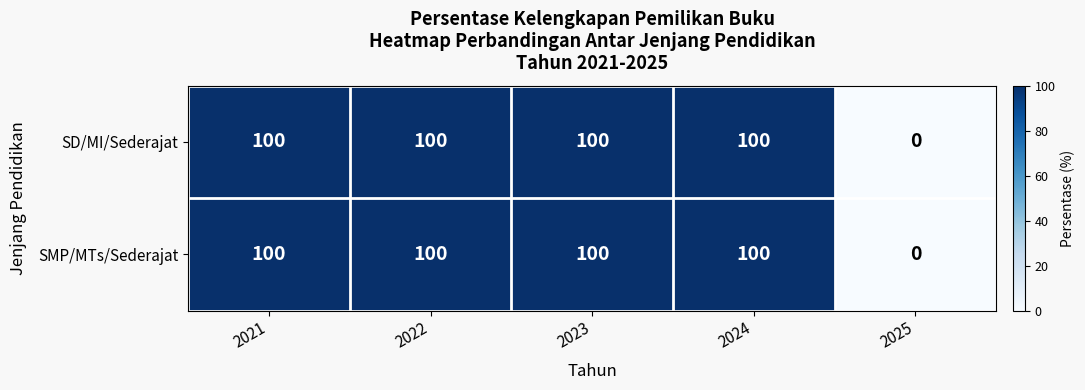

Reading right to left, extract all data points from this chart.

SD/MI/Sederajat: 0	100	100	100	100
SMP/MTs/Sederajat: 0	100	100	100	100